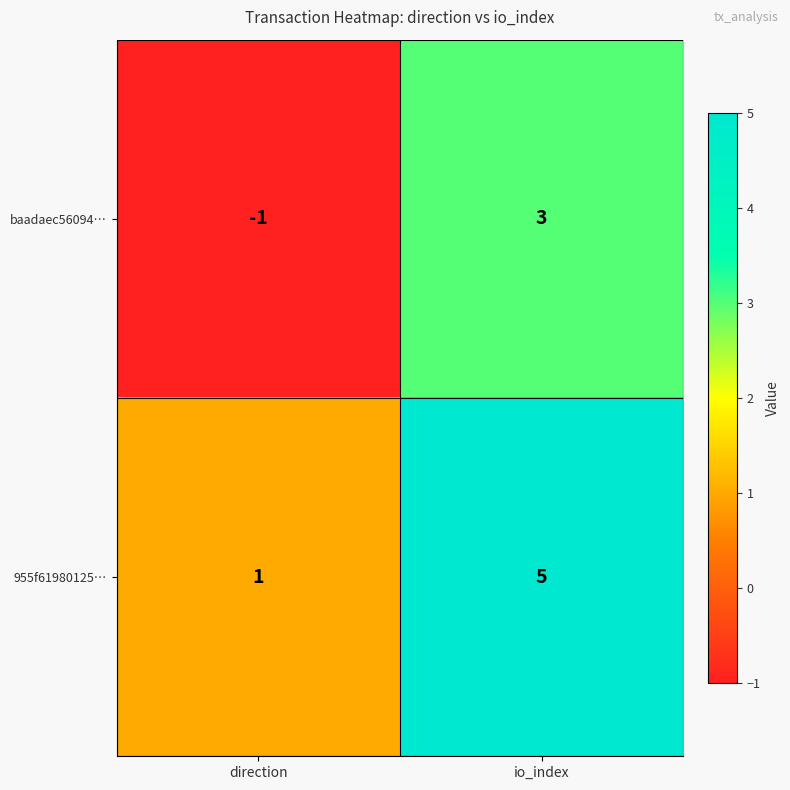

How many positive values does the baadaec56094… series have?

1